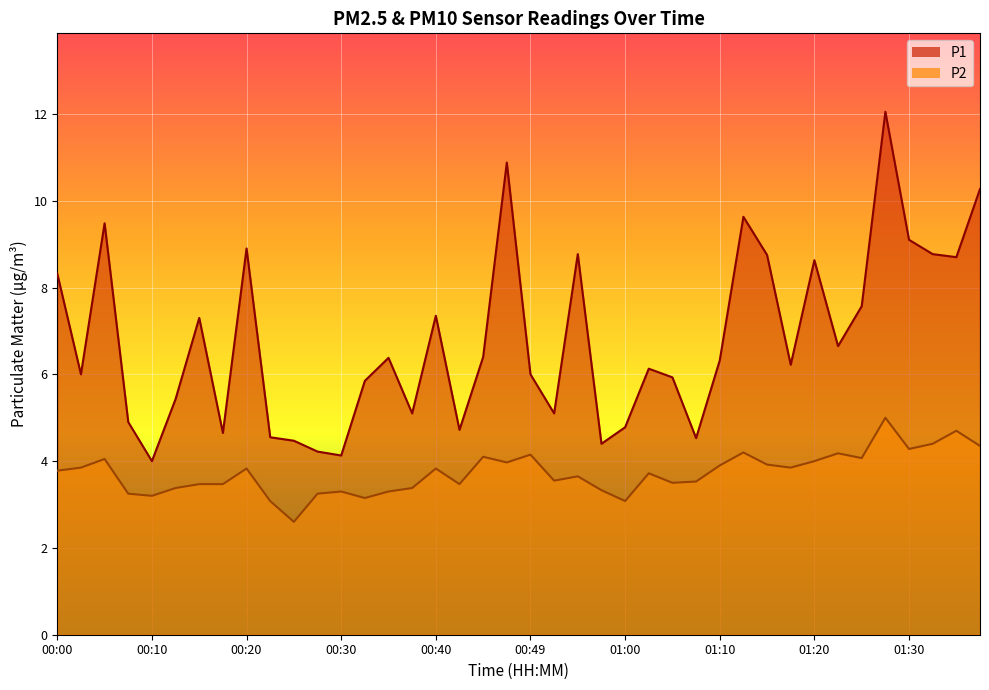

List the series in order of their peak value, highest first.

P1, P2